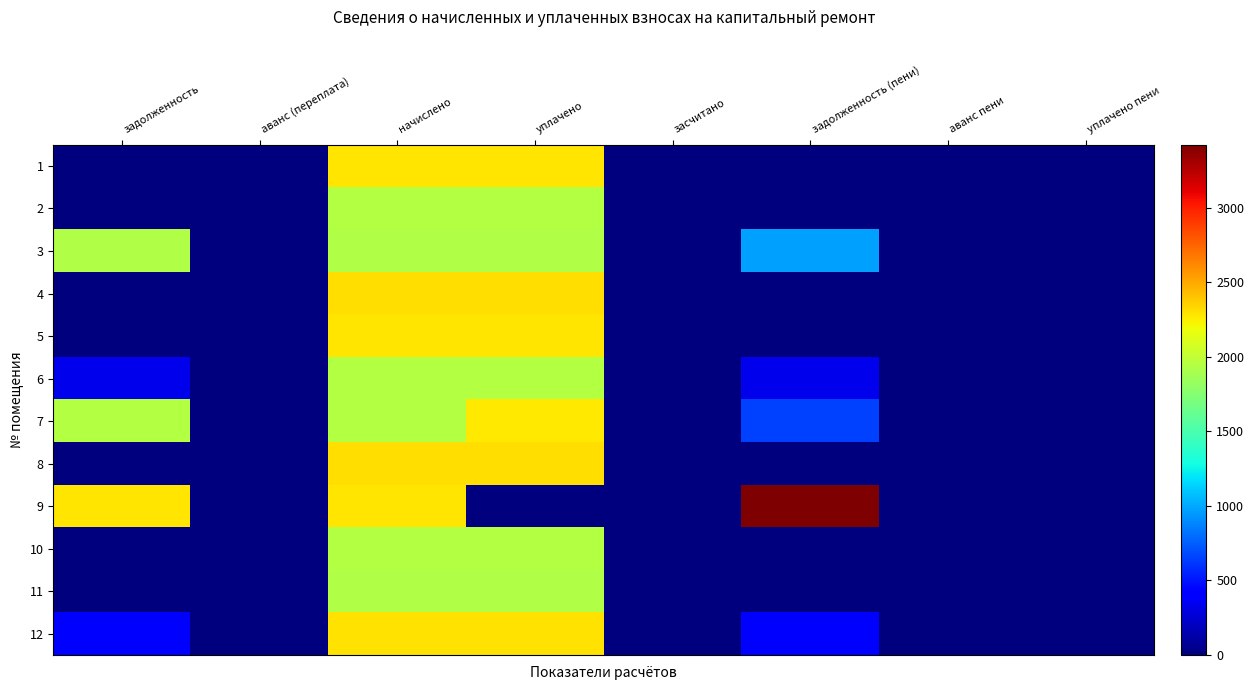

At which category does the chart reach its minimum across all series?

задолженность